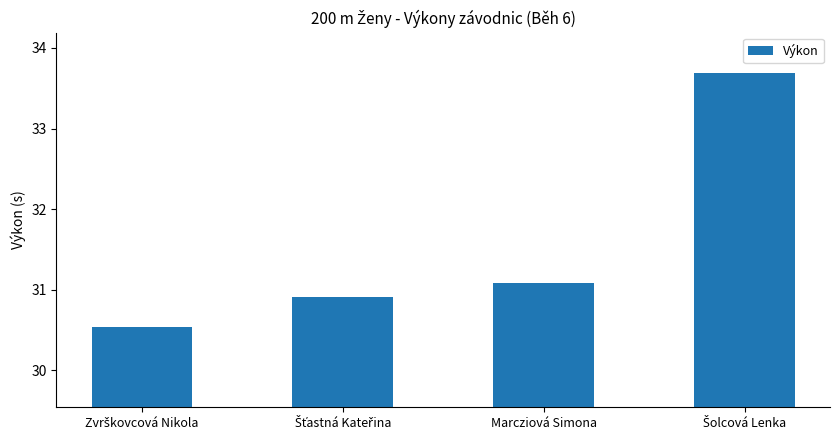

Reading right to left, transcribe all the data shown in this chart.

33.7	31.1	30.9	30.5